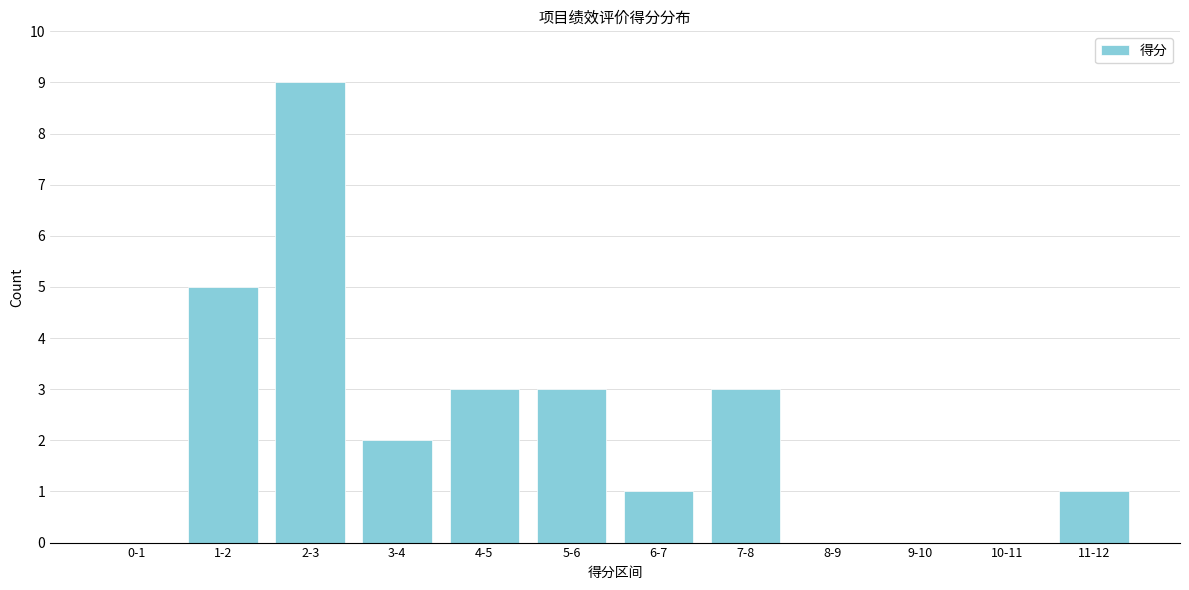

Reading left to right, what are all the values shown in this chart?

0-1=0	1-2=5	2-3=9	3-4=2	4-5=3	5-6=3	6-7=1	7-8=3	8-9=0	9-10=0	10-11=0	11-12=1